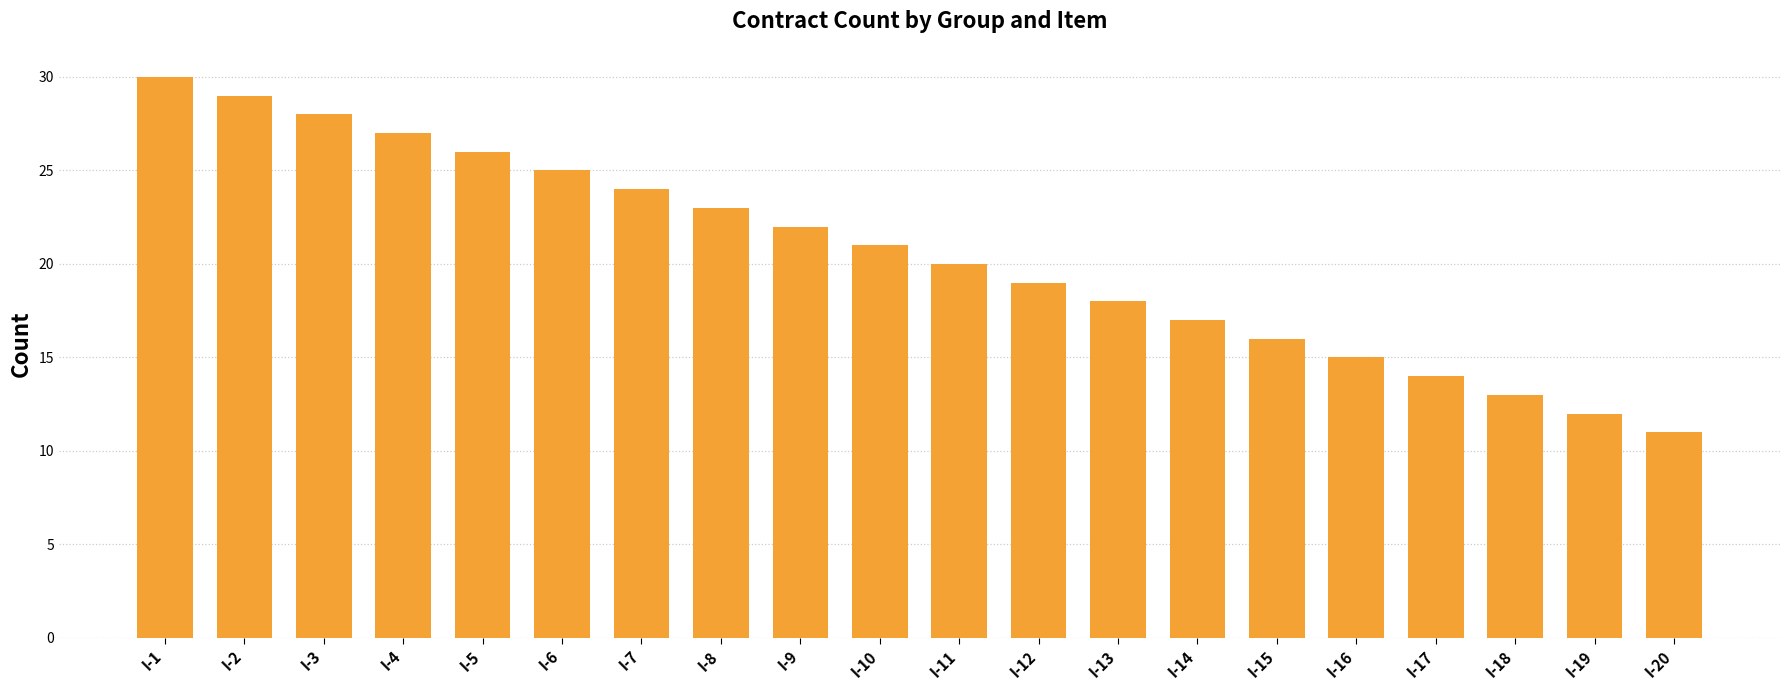

Rank the categories by value from highest to lowest.

I-1, I-2, I-3, I-4, I-5, I-6, I-7, I-8, I-9, I-10, I-11, I-12, I-13, I-14, I-15, I-16, I-17, I-18, I-19, I-20